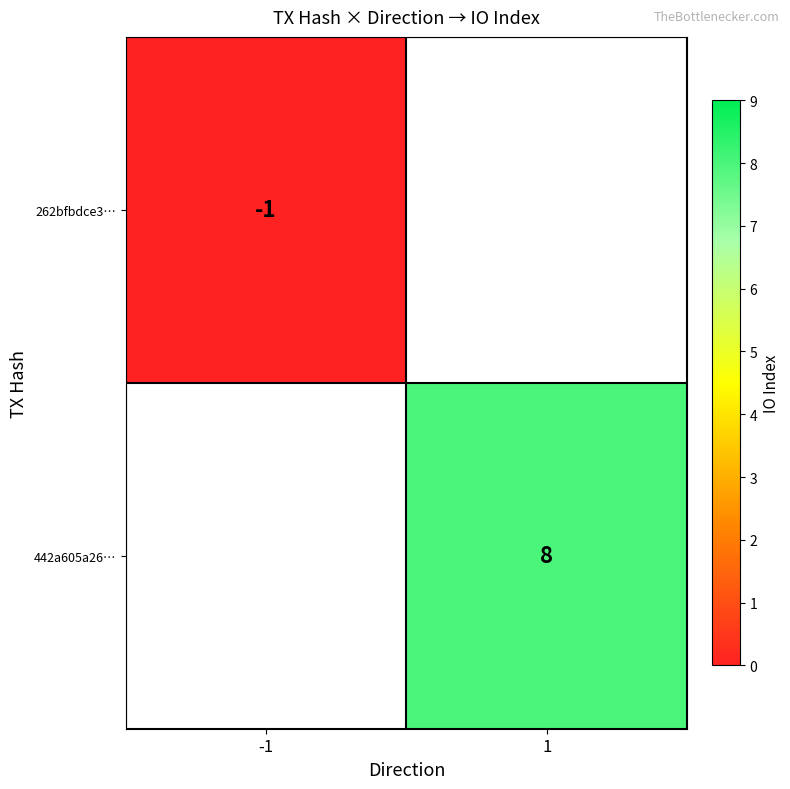

The 442a605a26… series shows 3 at 1. True or false?

False